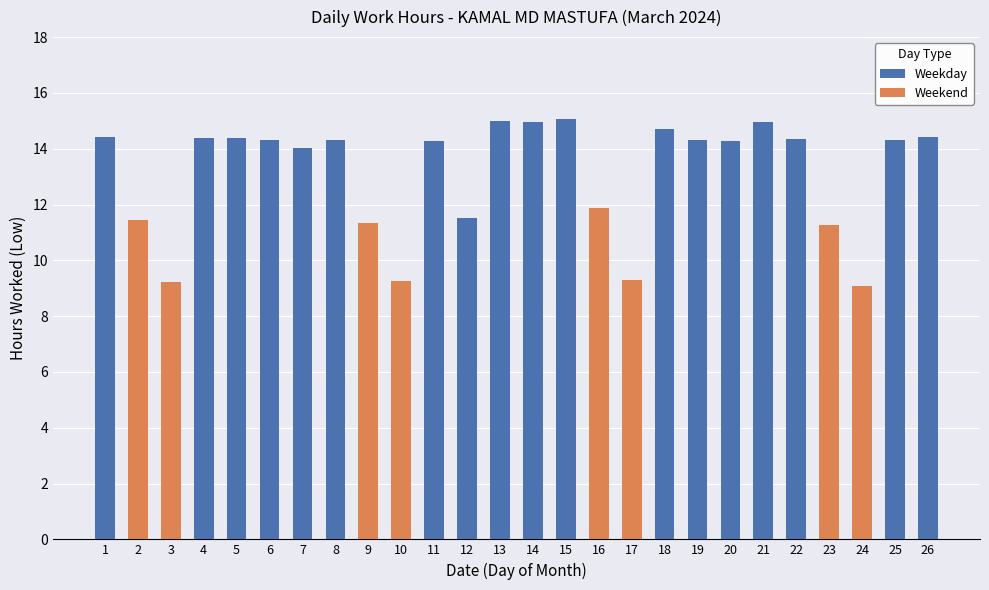

What is the difference between the Weekday values at 17 and 25?

14.3